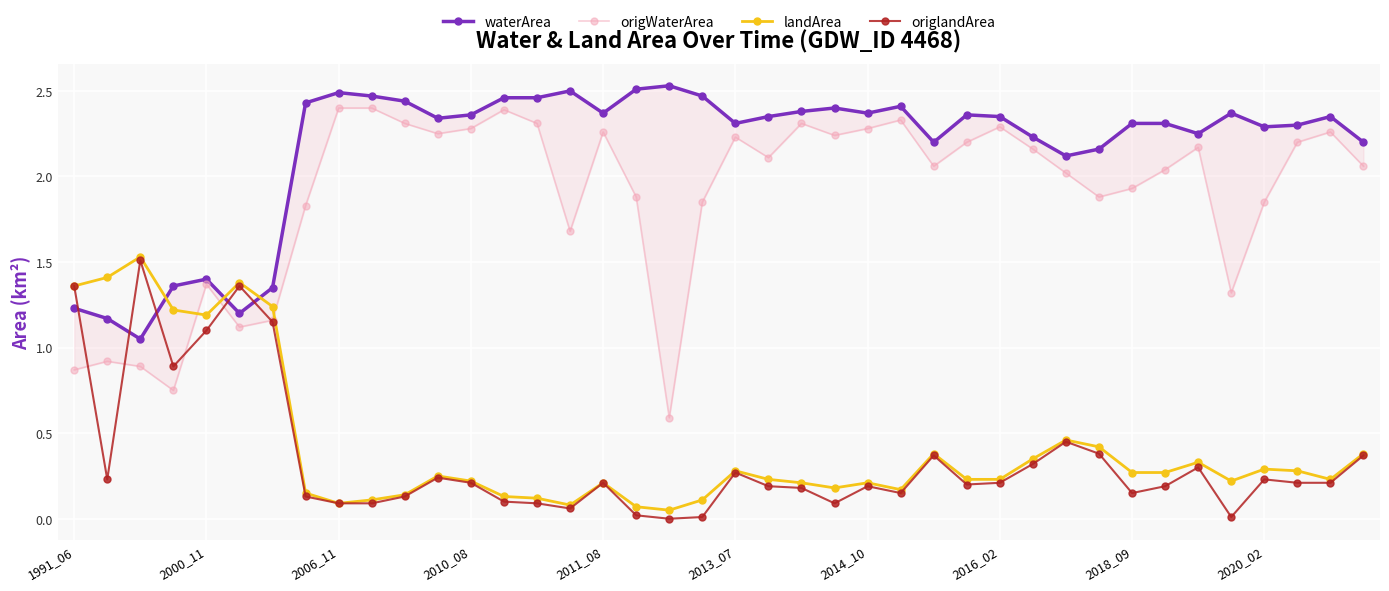

Rank the series at 18 from highest to lowest value.

waterArea, origWaterArea, landArea, origlandArea